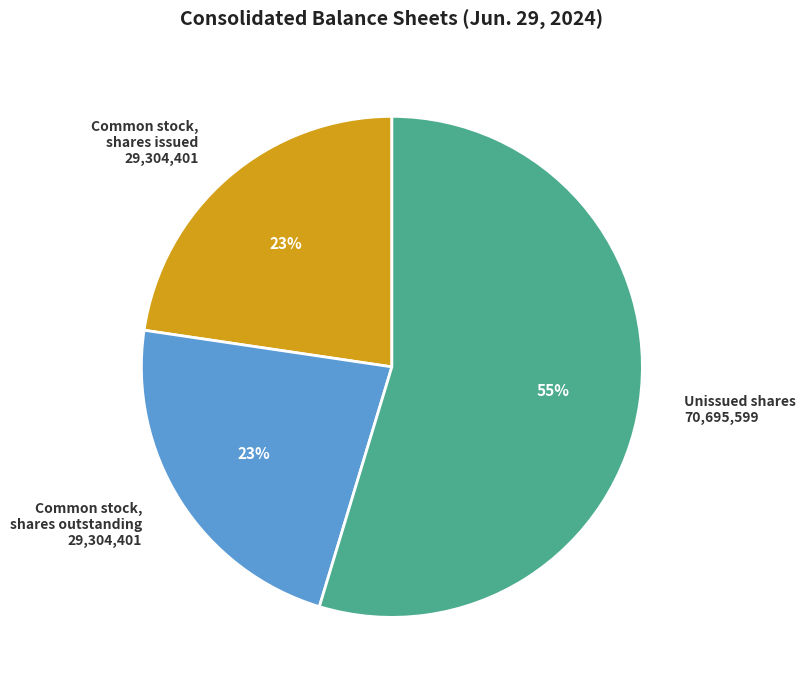

The Unissued shares slice represents 55% of the pie. True or false?

True